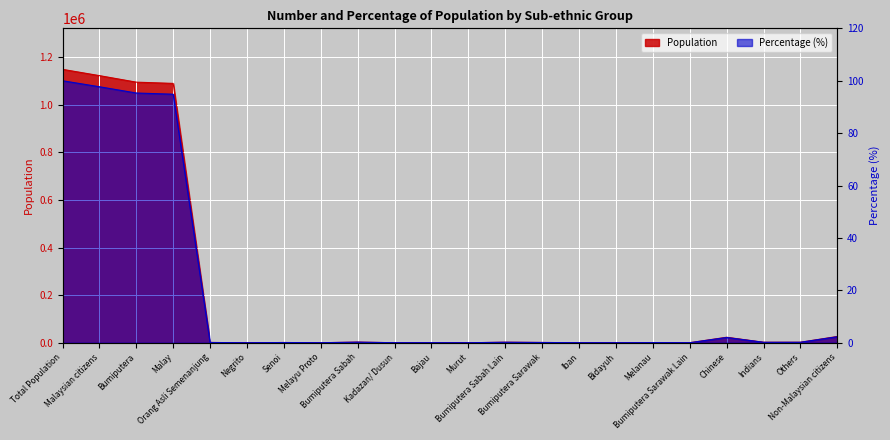

At which label does Population first exceed 1248?

Total Population